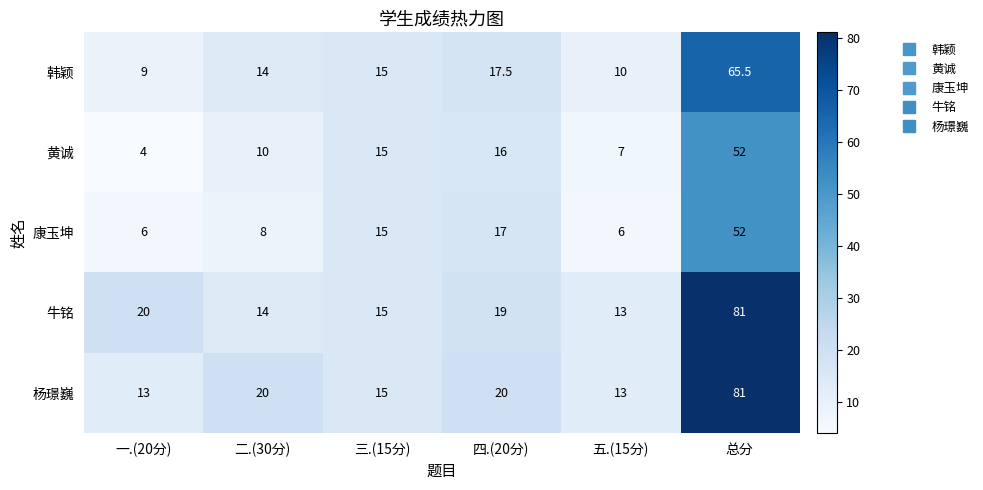

At which category is the sum across all series the highest?

总分